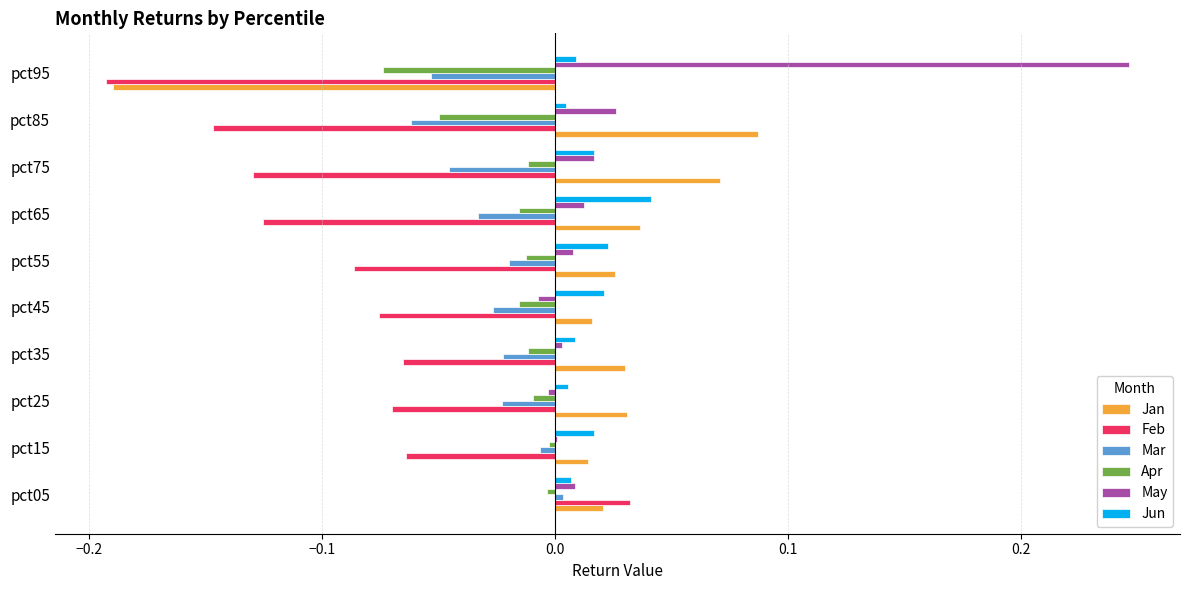

Is the value of Mar at pct65 greater than the value of Feb at pct95?

Yes